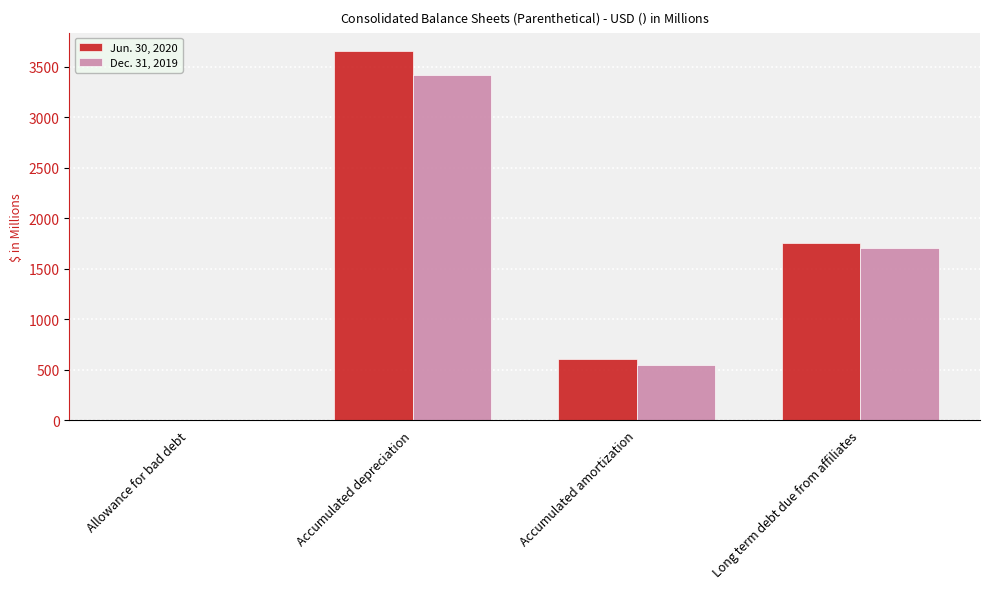

Between Accumulated depreciation and Long term debt due from affiliates, which series saw the biggest shift?

Jun. 30, 2020